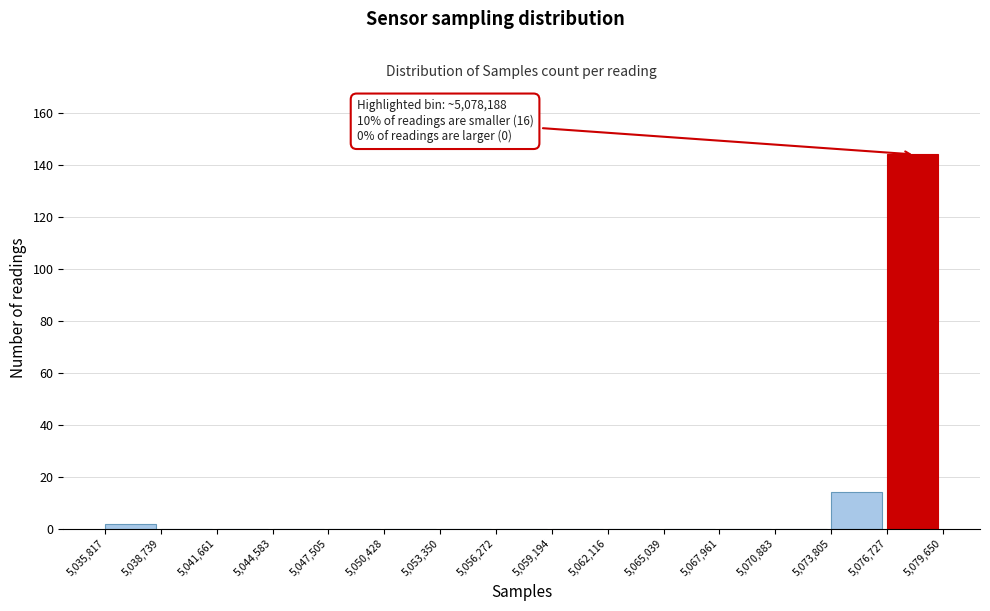

Over which range of the x-axis is the bar tallest?

5,076,727 to 5,079,650